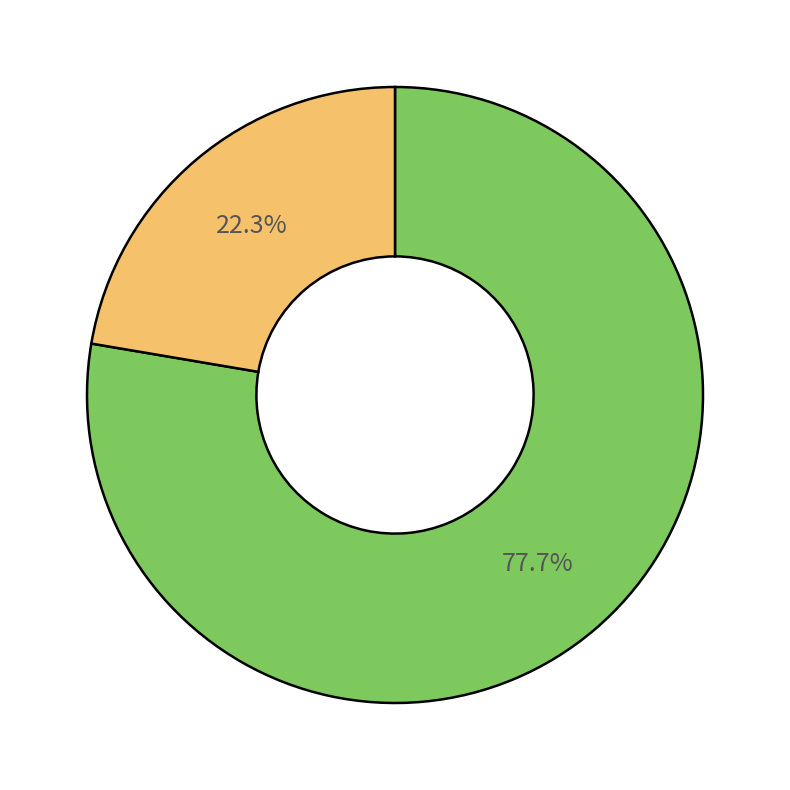

Does any single category account for the majority?

Yes